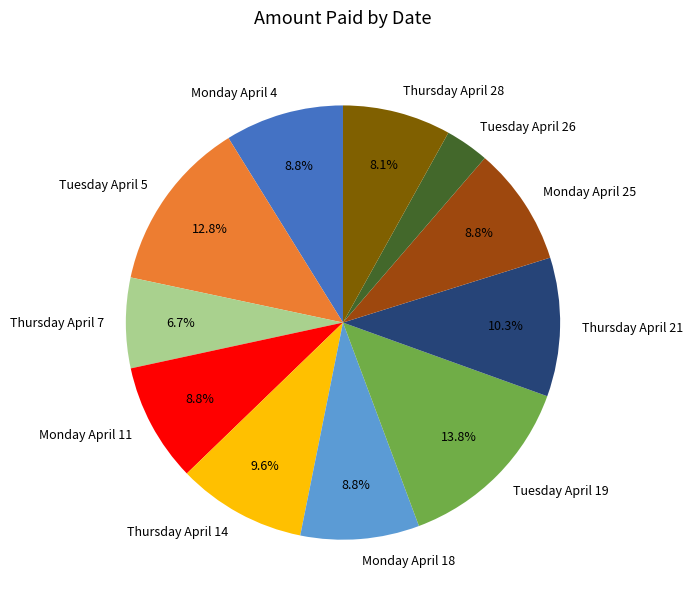

What percentage is the Monday April 18 slice, to the nearest percent?

9%